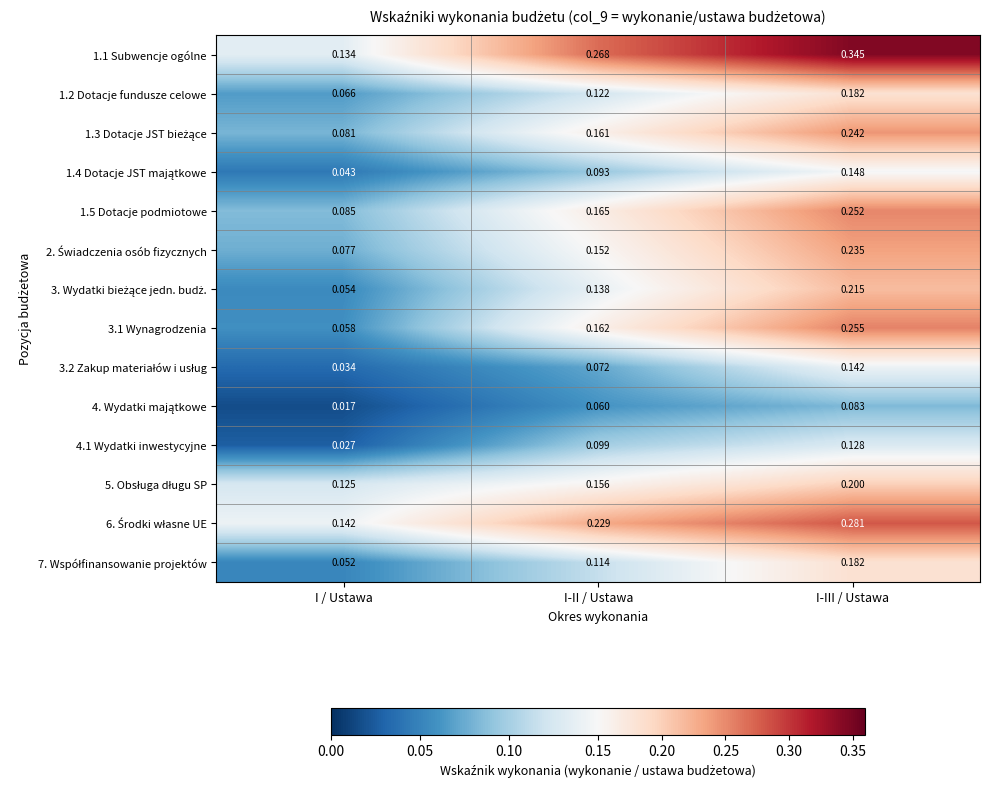

Where is 1.2 Dotacje fundusze celowe nearest to the value 0?

I / Ustawa